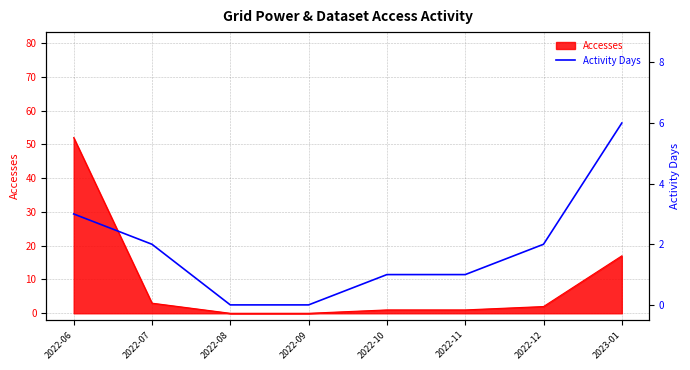

Where is Accesses nearest to the value 26?

2023-01